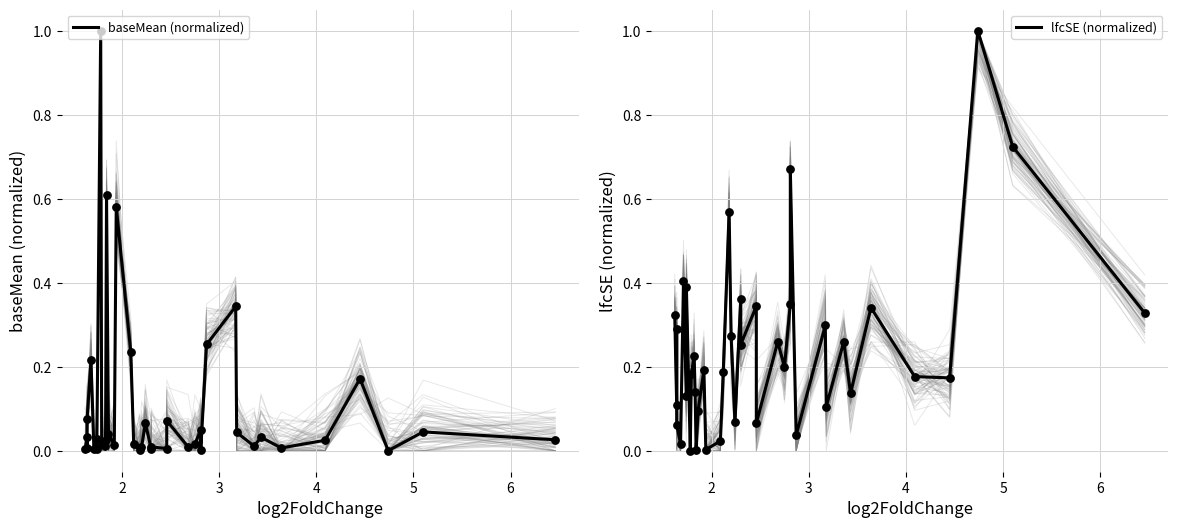

Is the value of lfcSE (normalized) at 10 greater than the value of baseMean (normalized) at 25?

Yes